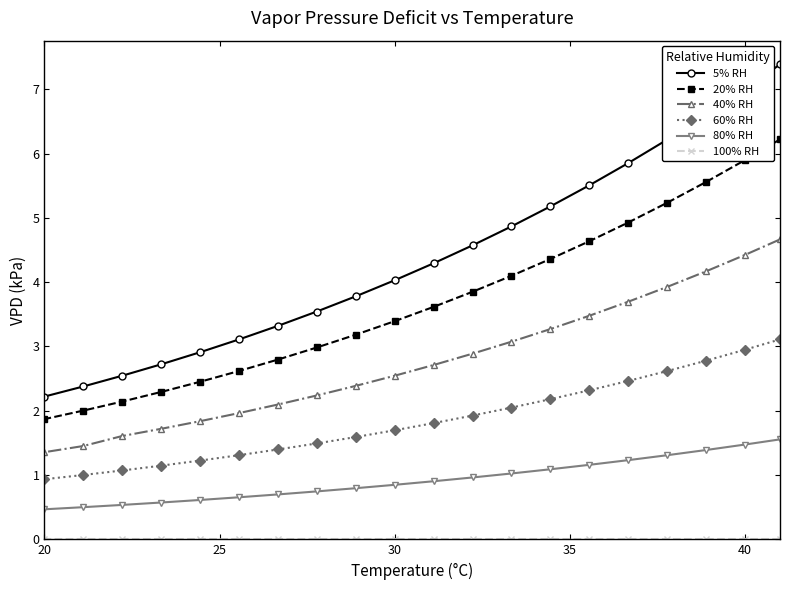

What is the sum of all 80% RH values?

18.5